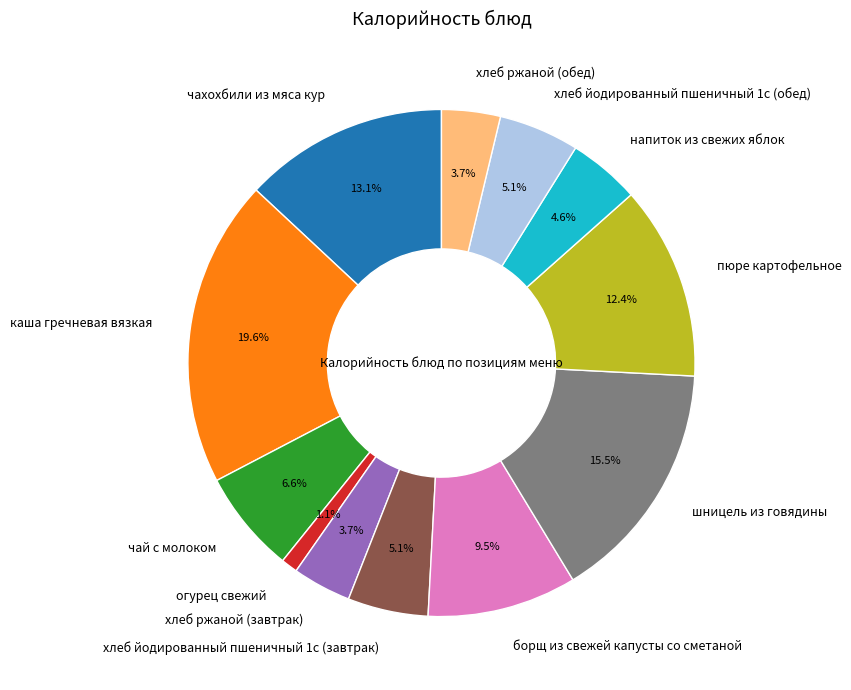

Does хлеб ржаной (обед) represent more than half of the total?

No